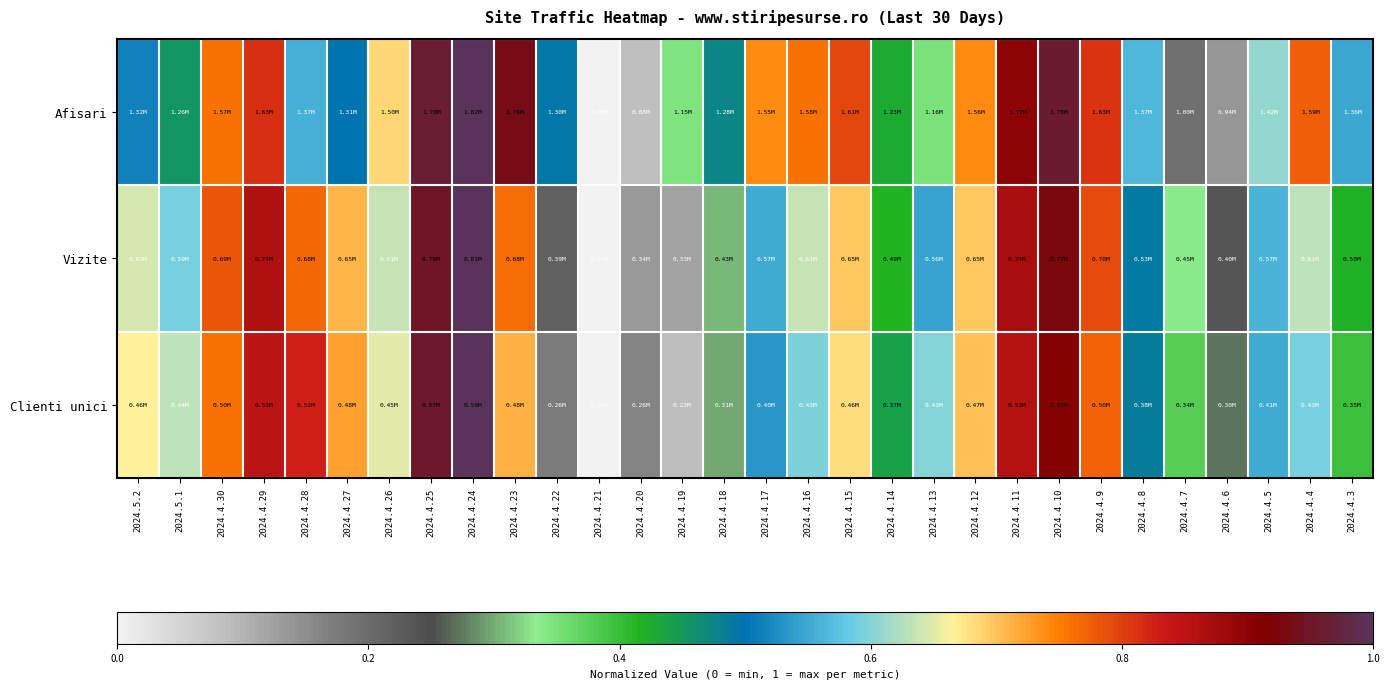

Reading left to right, list all the values displayed in this chart.

Afisari: 2024.5.2=0.5	2024.5.1=0.5	2024.4.30=0.8	2024.4.29=0.8	2024.4.28=0.6	2024.4.27=0.5	2024.4.26=0.7	2024.4.25=1.0	2024.4.24=1.0	2024.4.23=0.9	2024.4.22=0.5	2024.4.21=0.0	2024.4.20=0.1	2024.4.19=0.3	2024.4.18=0.5	2024.4.17=0.7	2024.4.16=0.8	2024.4.15=0.8	2024.4.14=0.4	2024.4.13=0.4	2024.4.12=0.7	2024.4.11=0.9	2024.4.10=1.0	2024.4.9=0.8	2024.4.8=0.6	2024.4.7=0.2	2024.4.6=0.1	2024.4.5=0.6	2024.4.4=0.8	2024.4.3=0.5
Vizite: 2024.5.2=0.6	2024.5.1=0.6	2024.4.30=0.8	2024.4.29=0.9	2024.4.28=0.8	2024.4.27=0.7	2024.4.26=0.6	2024.4.25=1.0	2024.4.24=1.0	2024.4.23=0.8	2024.4.22=0.2	2024.4.21=0.0	2024.4.20=0.1	2024.4.19=0.1	2024.4.18=0.3	2024.4.17=0.6	2024.4.16=0.6	2024.4.15=0.7	2024.4.14=0.4	2024.4.13=0.5	2024.4.12=0.7	2024.4.11=0.9	2024.4.10=0.9	2024.4.9=0.8	2024.4.8=0.5	2024.4.7=0.3	2024.4.6=0.2	2024.4.5=0.6	2024.4.4=0.6	2024.4.3=0.4
Clienti unici: 2024.5.2=0.7	2024.5.1=0.6	2024.4.30=0.8	2024.4.29=0.9	2024.4.28=0.8	2024.4.27=0.7	2024.4.26=0.7	2024.4.25=1.0	2024.4.24=1.0	2024.4.23=0.7	2024.4.22=0.2	2024.4.21=0.0	2024.4.20=0.2	2024.4.19=0.1	2024.4.18=0.3	2024.4.17=0.5	2024.4.16=0.6	2024.4.15=0.7	2024.4.14=0.4	2024.4.13=0.6	2024.4.12=0.7	2024.4.11=0.9	2024.4.10=0.9	2024.4.9=0.8	2024.4.8=0.5	2024.4.7=0.4	2024.4.6=0.3	2024.4.5=0.6	2024.4.4=0.6	2024.4.3=0.4